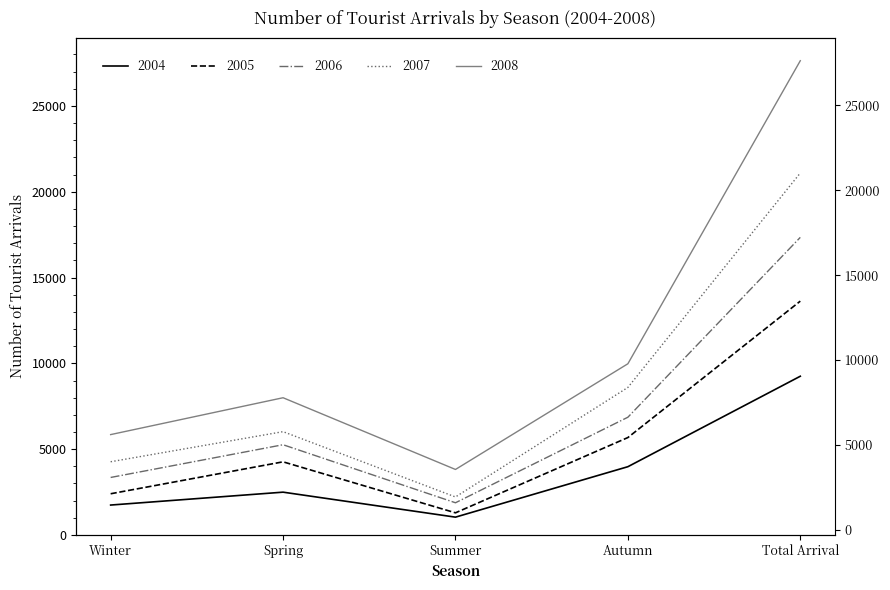

How many lines are shown in the chart?

5